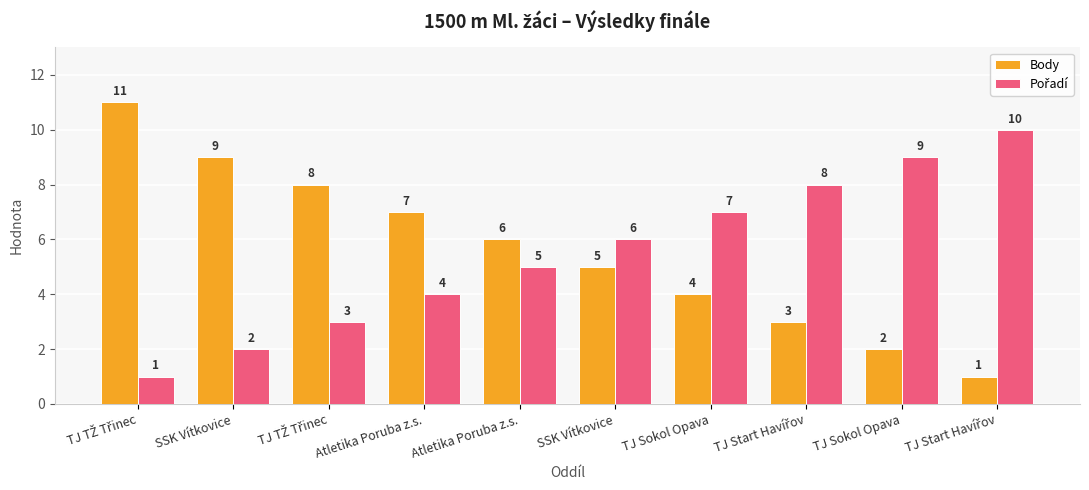

At which label does Pořadí reach its minimum?

TJ TŽ Třinec